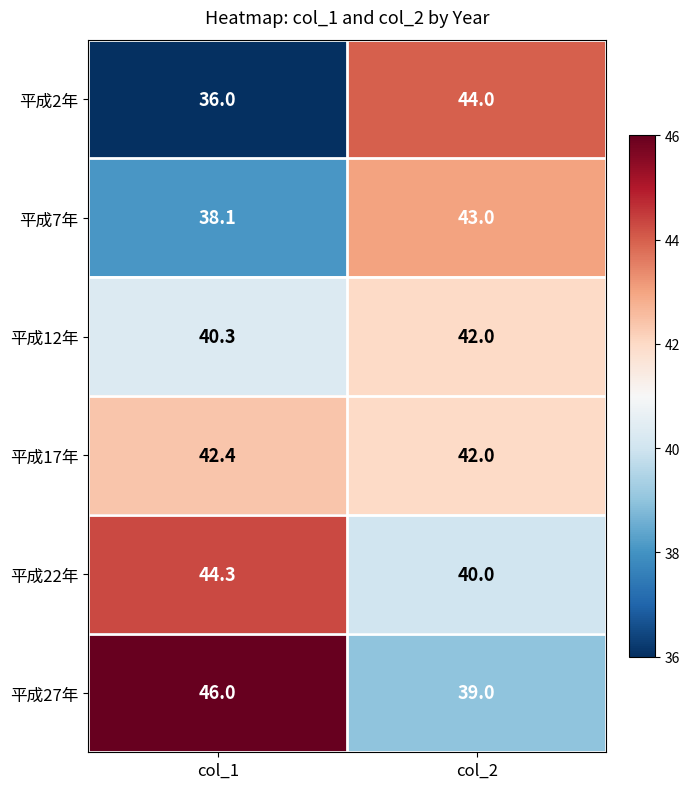

What is the sum of the 平成22年 values at col_2 and col_1?

84.3